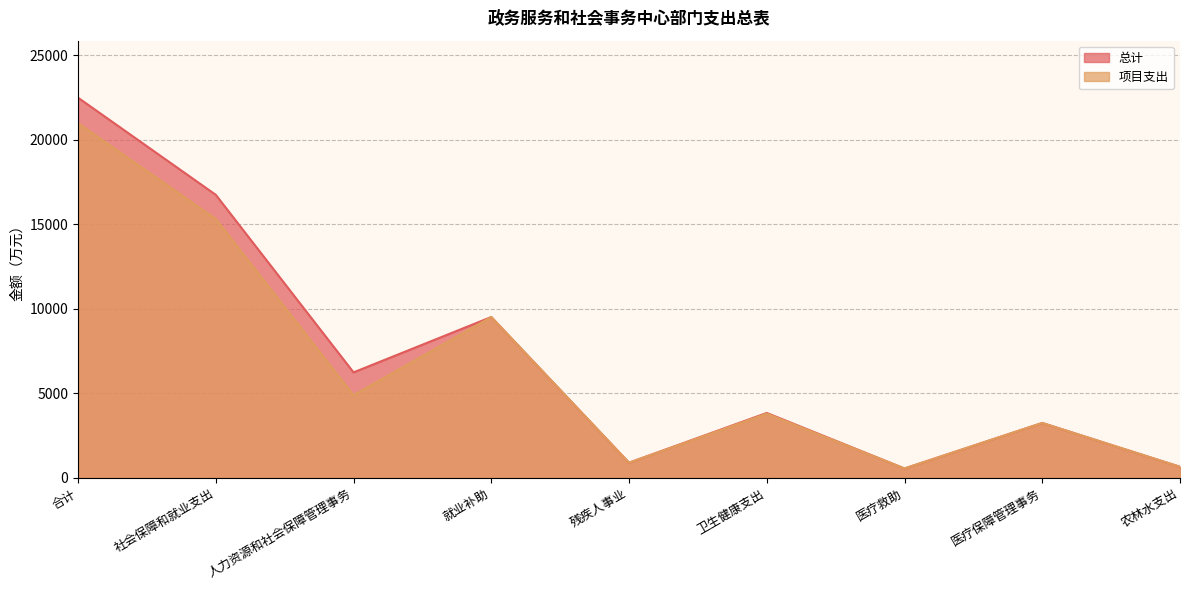

Where is 项目支出 nearest to the value 10766?

就业补助